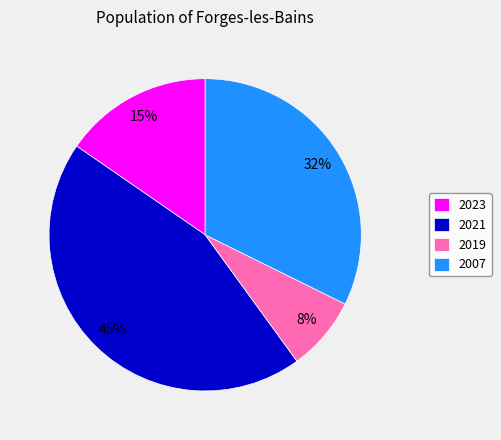

Which slice is the smallest?

2019